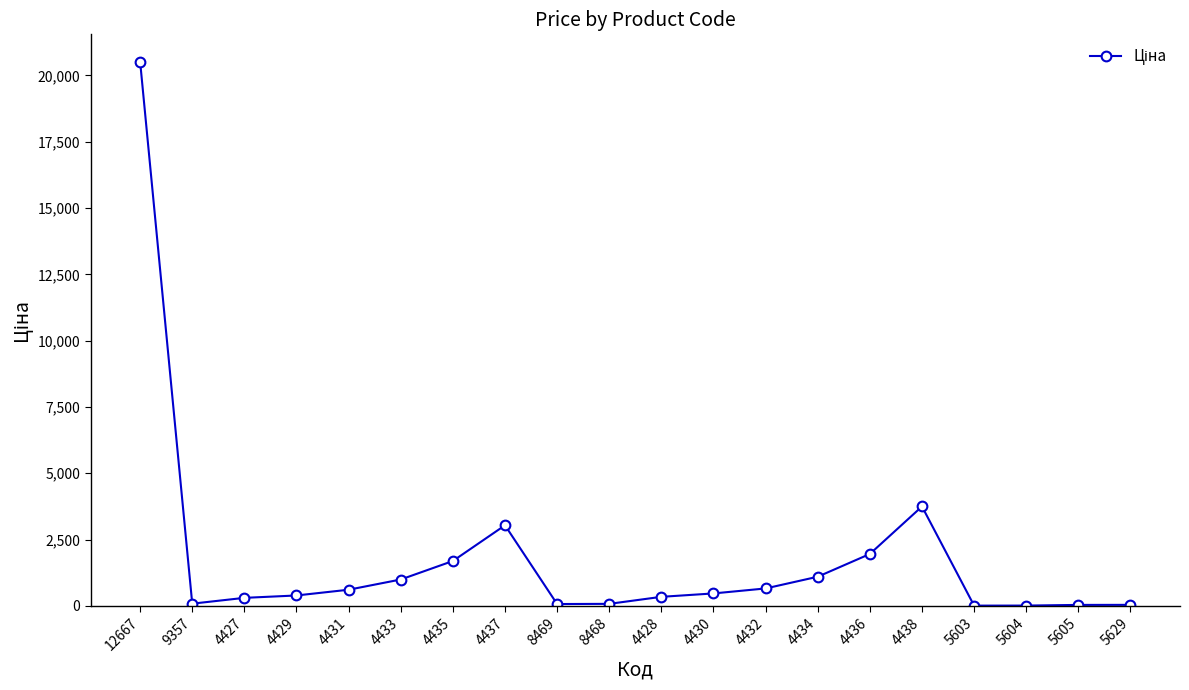

What is the minimum value shown in the chart?

7